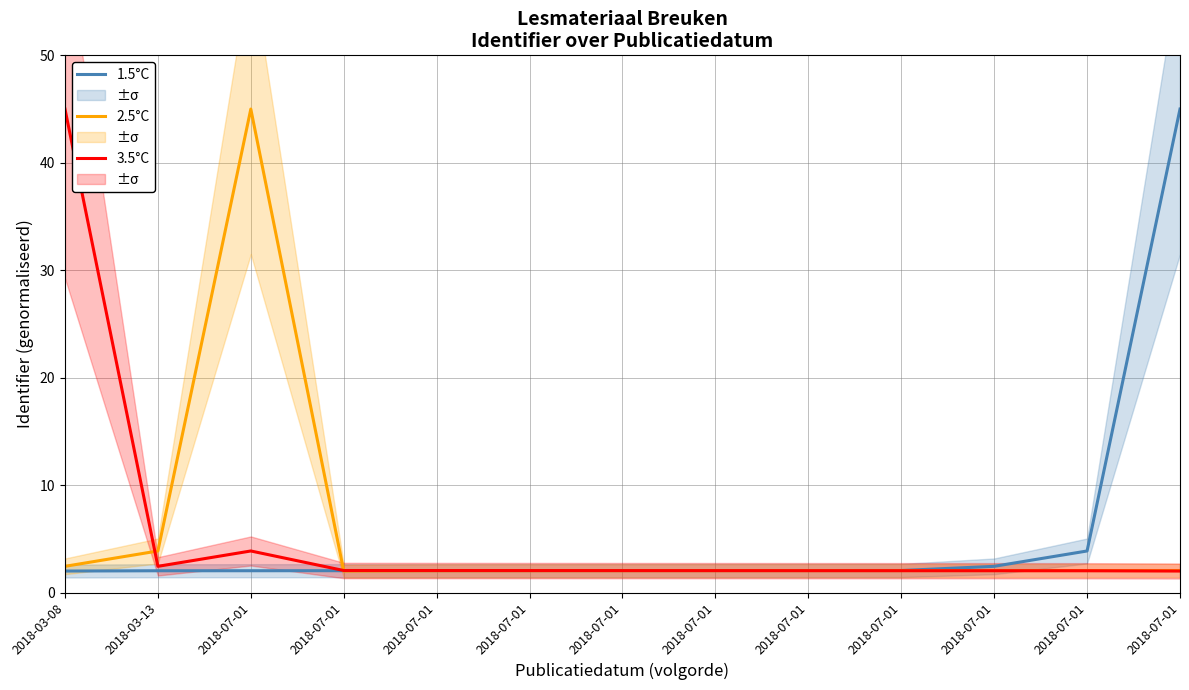

Reading left to right, transcribe all the data shown in this chart.

1.5°C: 2.0	2.0	2.0	2.0	2.0	2.0	2.0	2.0	2.0	2.0	2.4	3.9	45.0
2.5°C: 2.4	3.9	45.0	2.0	2.0	2.0	2.0	2.0	2.0	2.0	2.0	2.0	2.0
3.5°C: 45.0	2.4	3.9	2.0	2.0	2.0	2.0	2.0	2.0	2.0	2.0	2.0	2.0